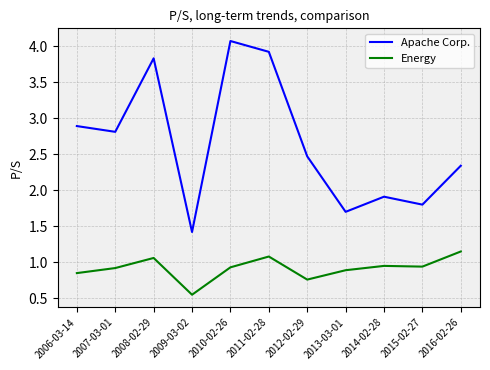

What is the greatest value displayed?

4.1